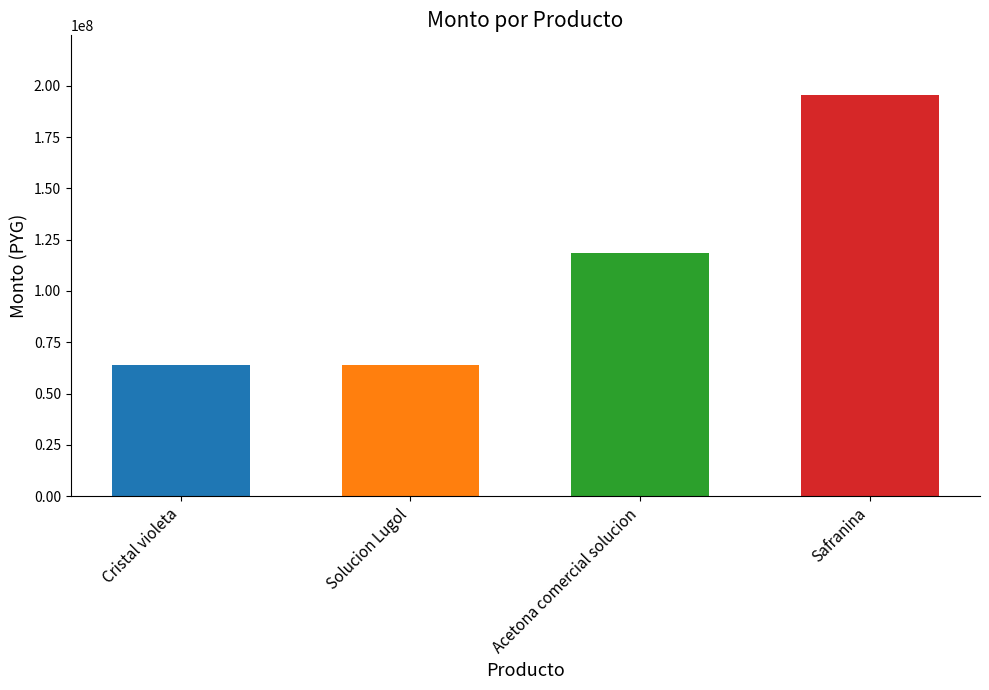

True or false: the data shows 108425717 at Cristal violeta.

False